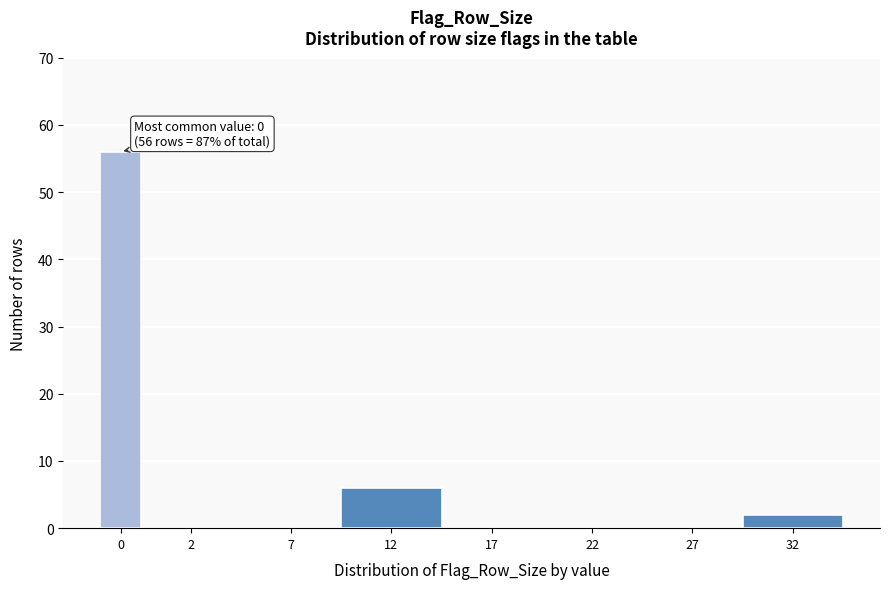

Reading right to left, list all the values displayed in this chart.

32=2	27=0	22=0	17=0	12=6	7=0	2=0	0=56